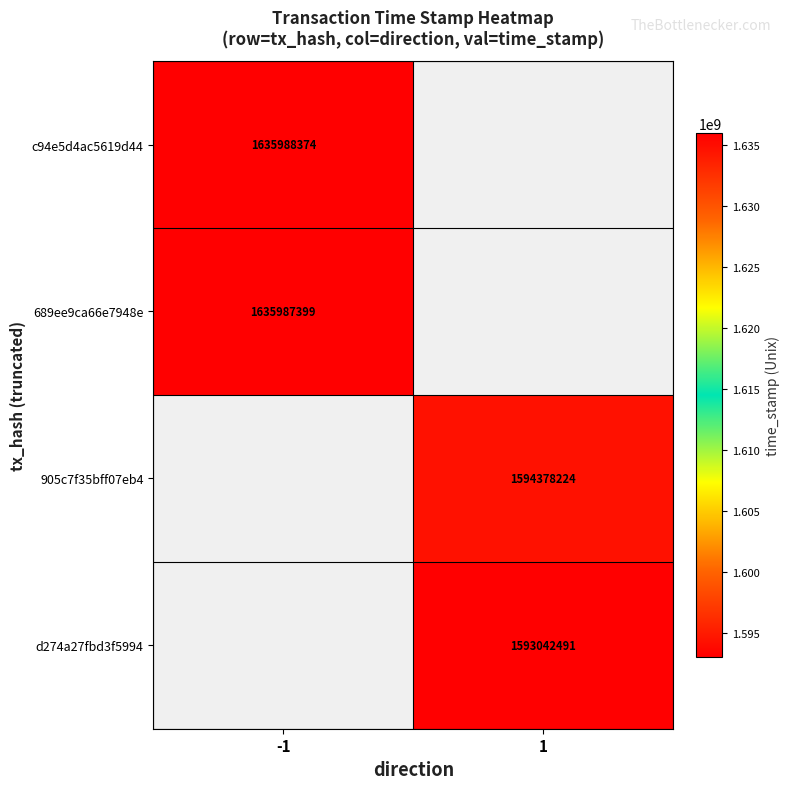

Count the number of categories in the chart.

2